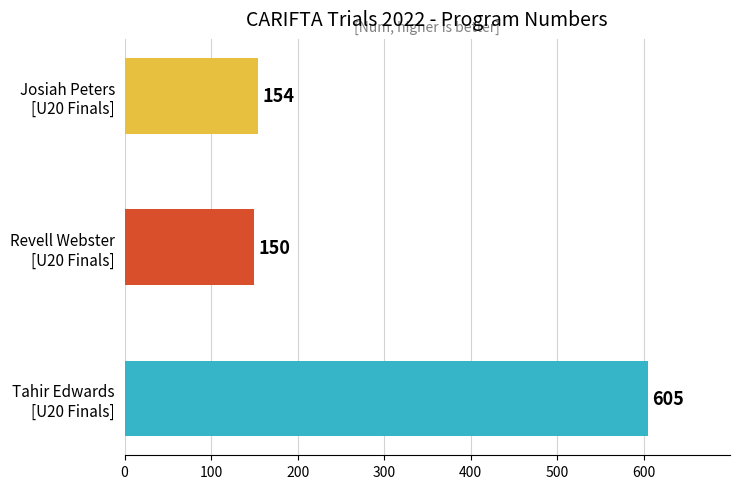

Rank the categories by value from lowest to highest.

Revell Webster
[U20 Finals], Josiah Peters
[U20 Finals], Tahir Edwards
[U20 Finals]